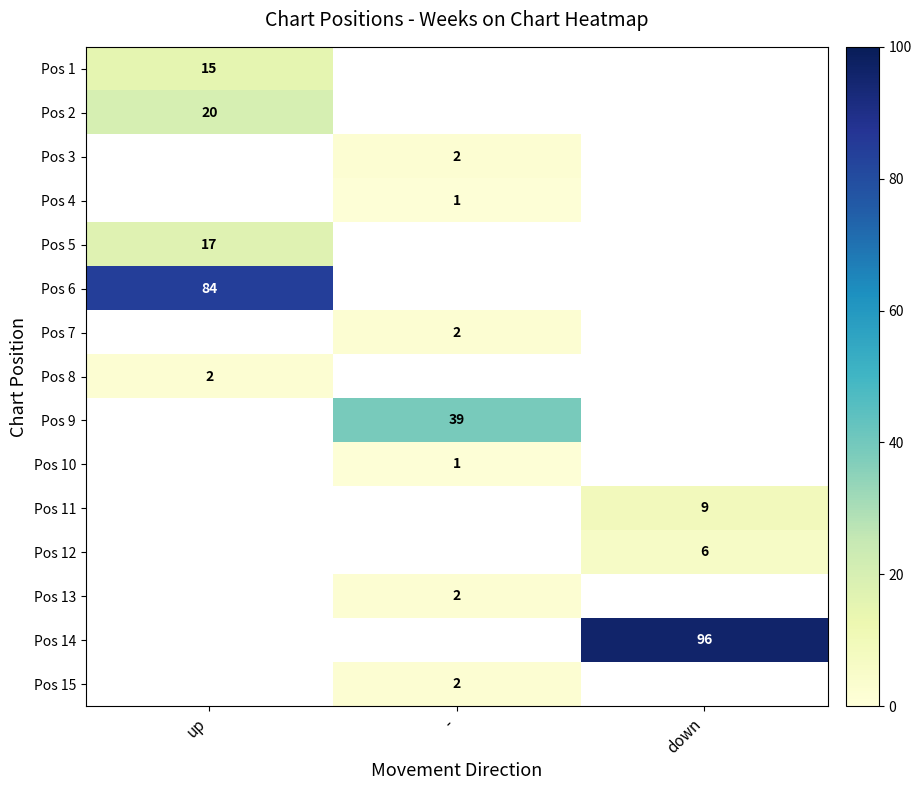

Is the value of Pos 2 at up greater than the value of Pos 8 at up?

Yes